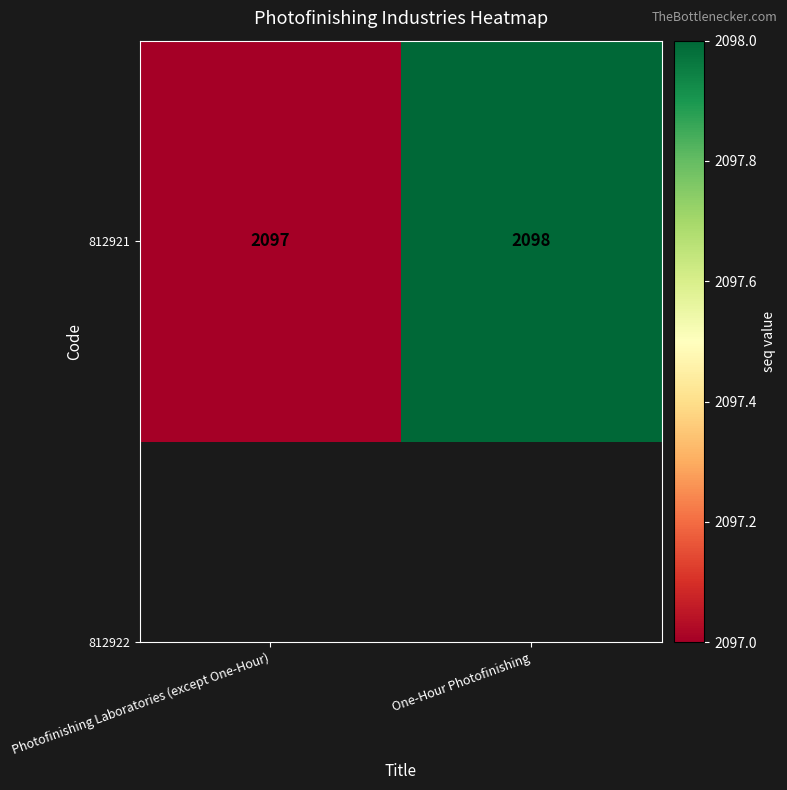

Rank the categories by value from lowest to highest.

Photofinishing Laboratories (except One-Hour), One-Hour Photofinishing